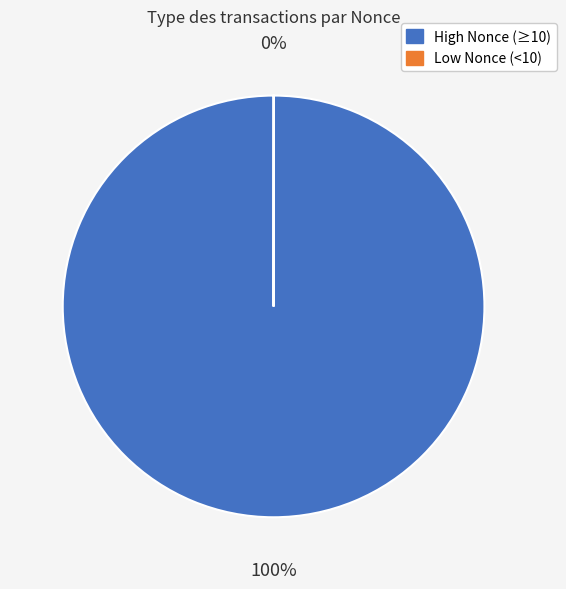

Does any single category account for the majority?

Yes